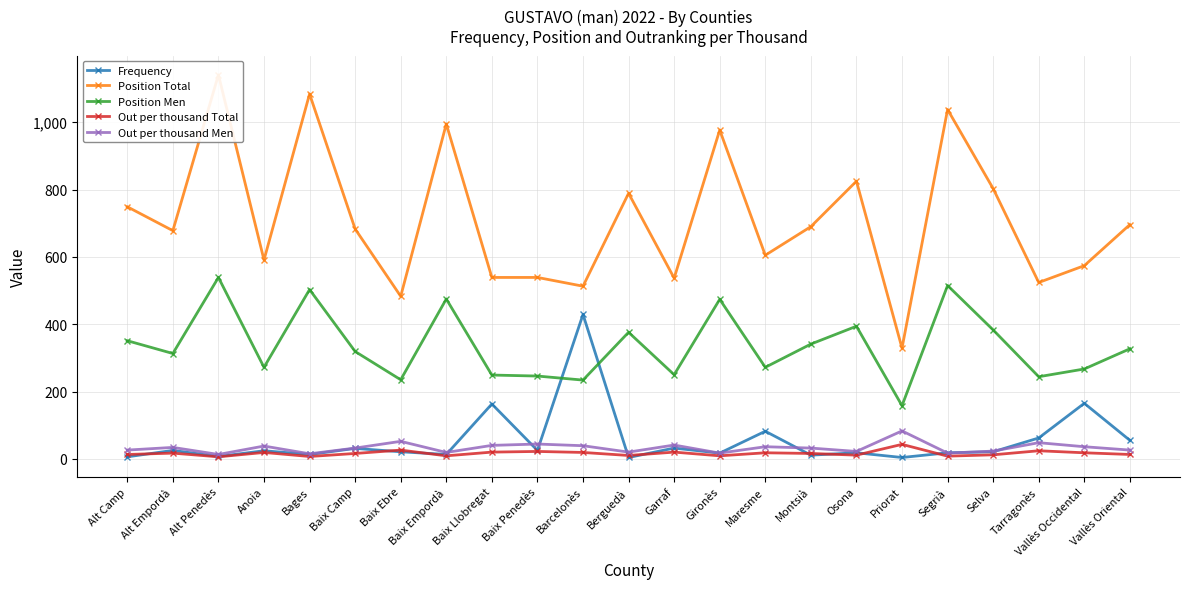

Does the chart have visible grid lines?

Yes